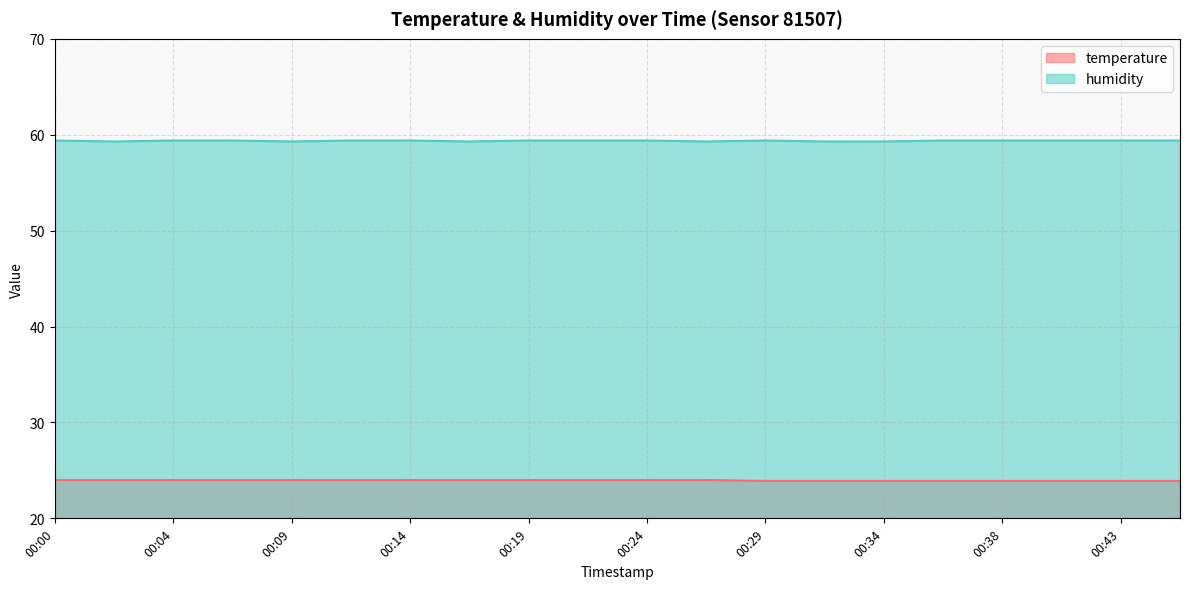

Reading left to right, what are all the values shown in this chart?

temperature: 00:00=24.0	00:02=24.0	00:04=24.0	00:07=24.0	00:09=24.0	00:12=24.0	00:14=24.0	00:17=24.0	00:19=24.0	00:21=24.0	00:24=24.0	00:26=24.0	00:29=23.9	00:31=23.9	00:34=23.9	00:36=23.9	00:38=23.9	00:41=23.9	00:43=23.9	00:46=23.9
humidity: 00:00=59.4	00:02=59.3	00:04=59.4	00:07=59.4	00:09=59.3	00:12=59.4	00:14=59.4	00:17=59.3	00:19=59.4	00:21=59.4	00:24=59.4	00:26=59.3	00:29=59.4	00:31=59.3	00:34=59.3	00:36=59.4	00:38=59.4	00:41=59.4	00:43=59.4	00:46=59.4